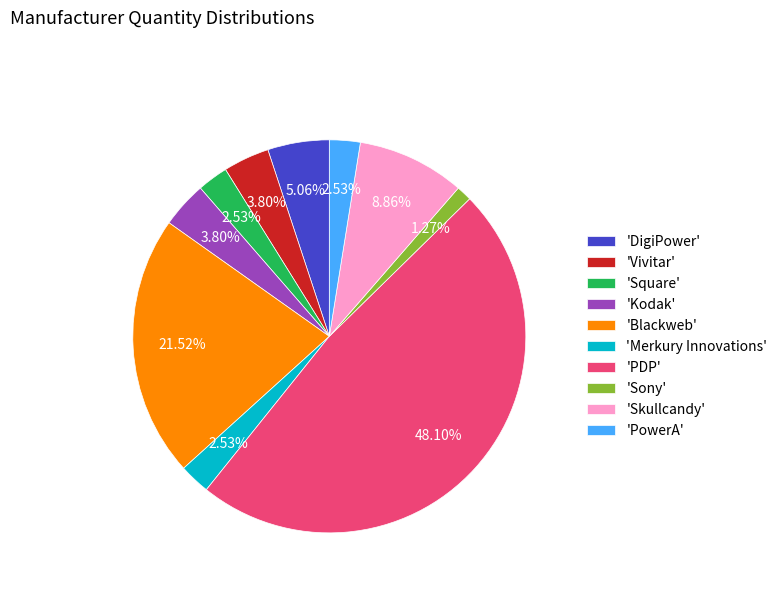

Count the number of slices in the pie.

10